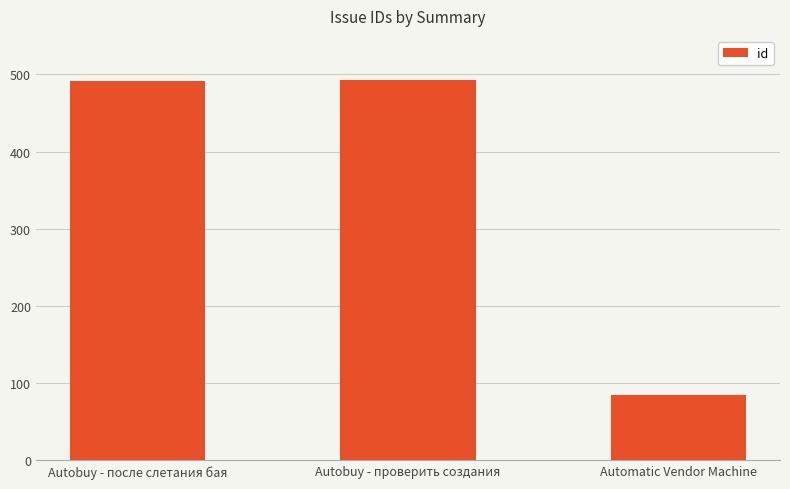

What value does the data have at Autobuy - проверить создания, to the nearest 50?

500